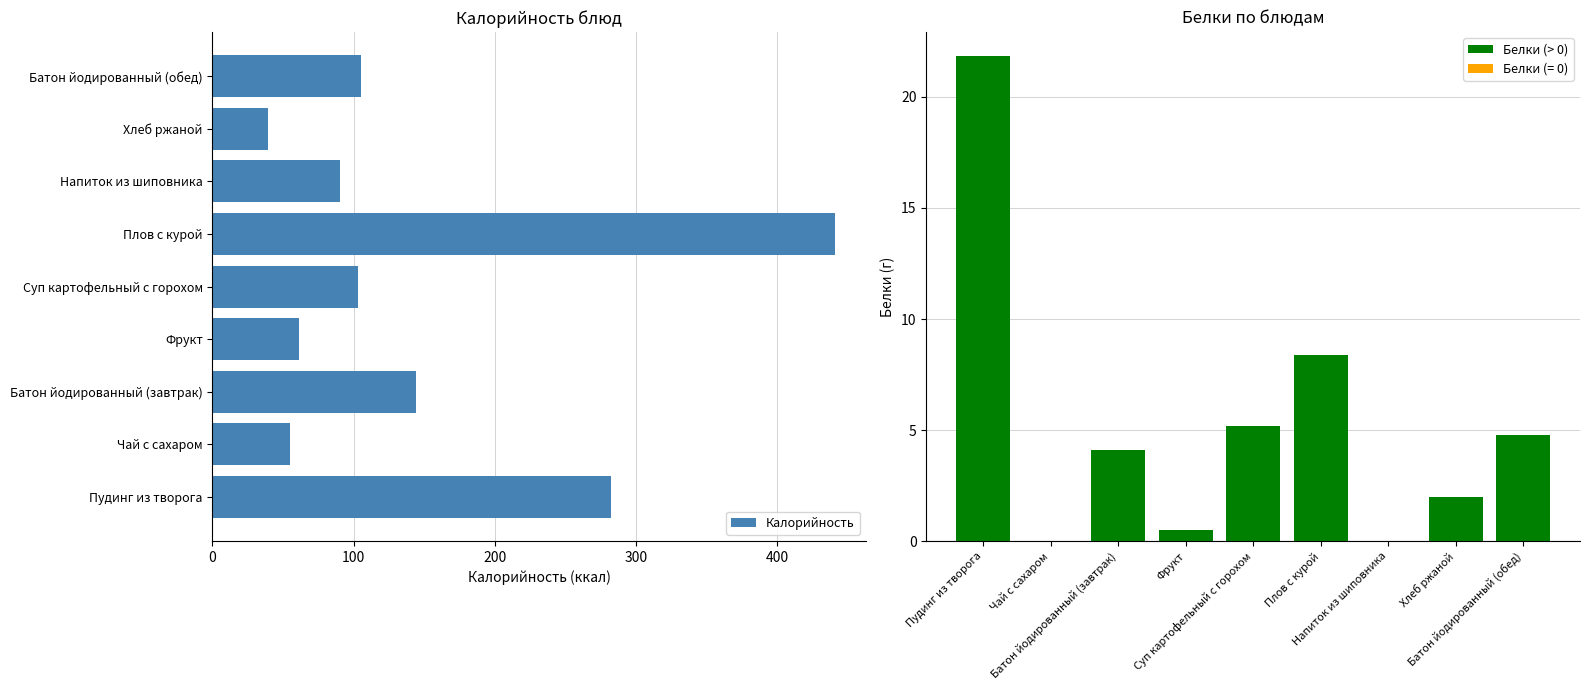

What is the minimum value for Калорийность?

39.0